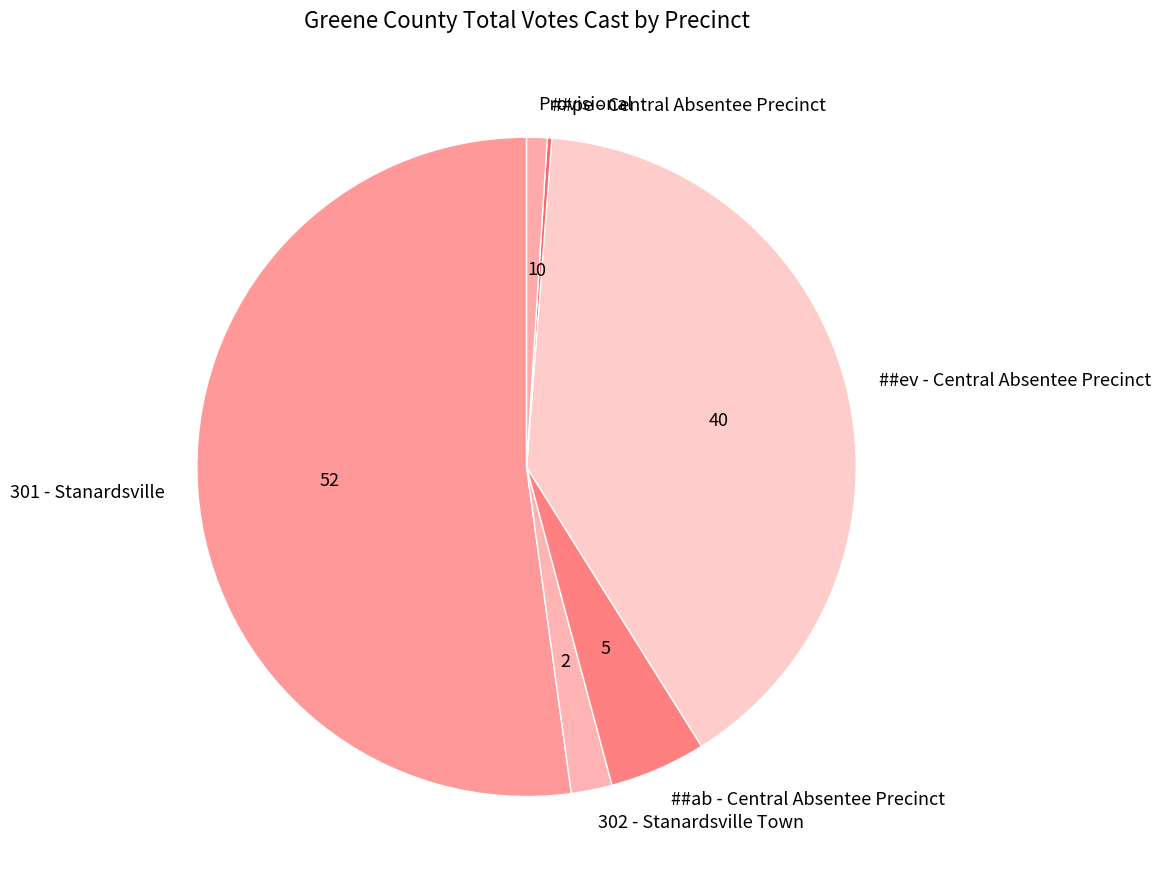

Is there any slice that represents more than half of the pie?

Yes